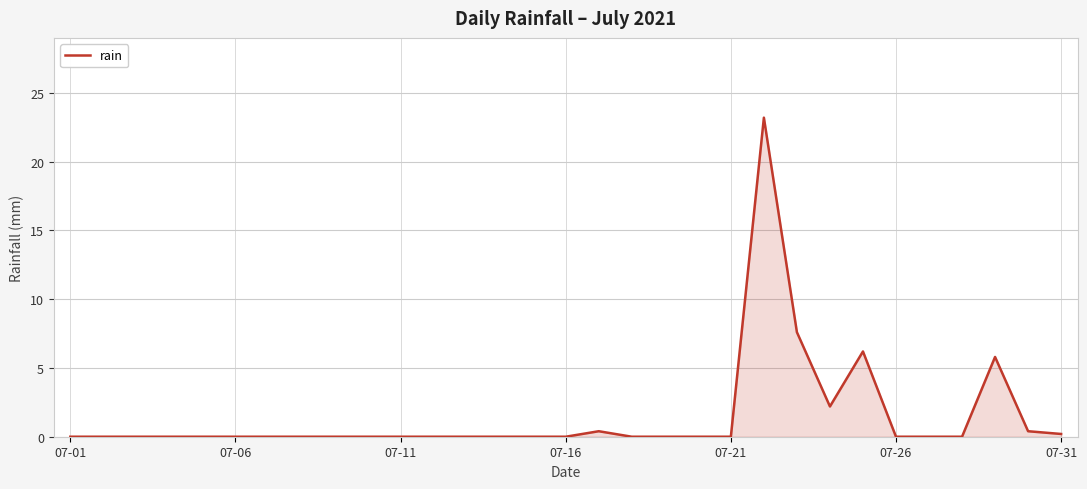

What is the difference between the second highest and minimum values?

7.6